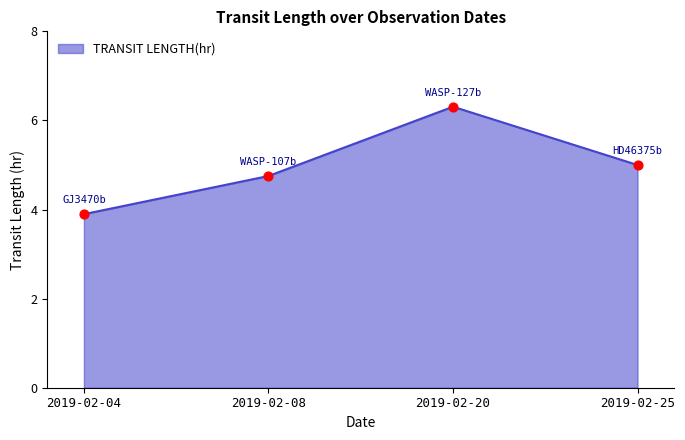

What is the change in value from 2019-02-08 to 2019-02-20?

+1.6